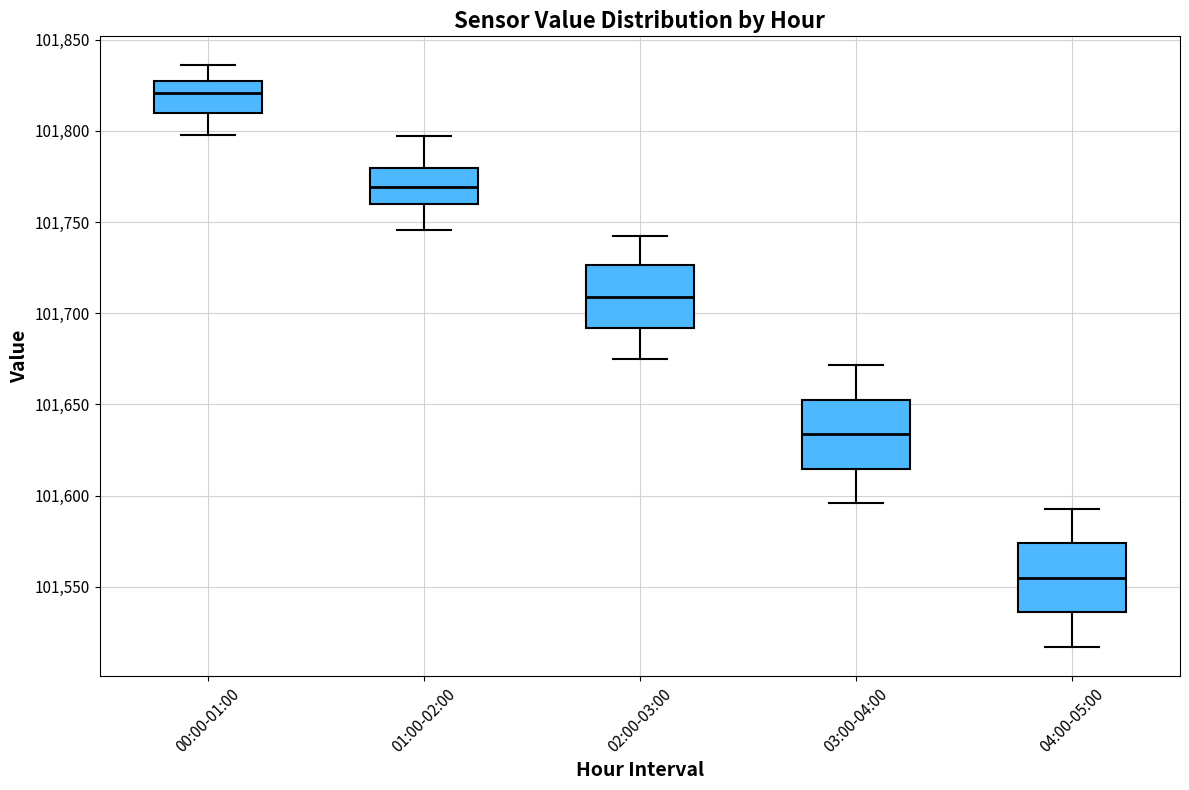

Where is the lower edge of the box for 02:00-03:00 on the y-axis? The values are not printed on the chart, so give them approximately, as read against the axis.

101690